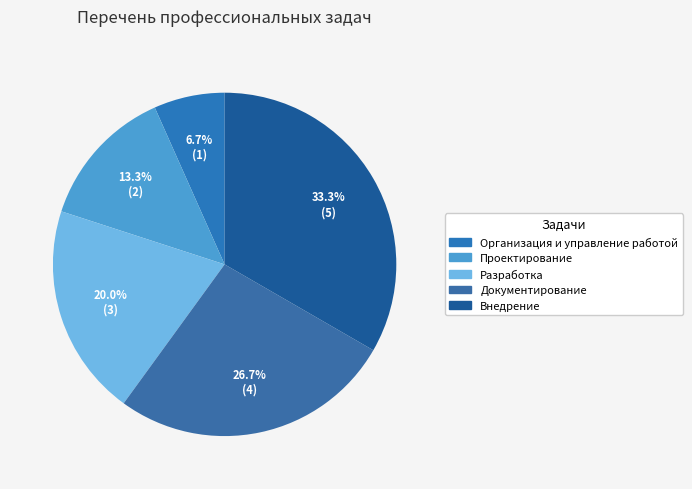

What is the total percentage of Проектирование and Документирование?

40.0%